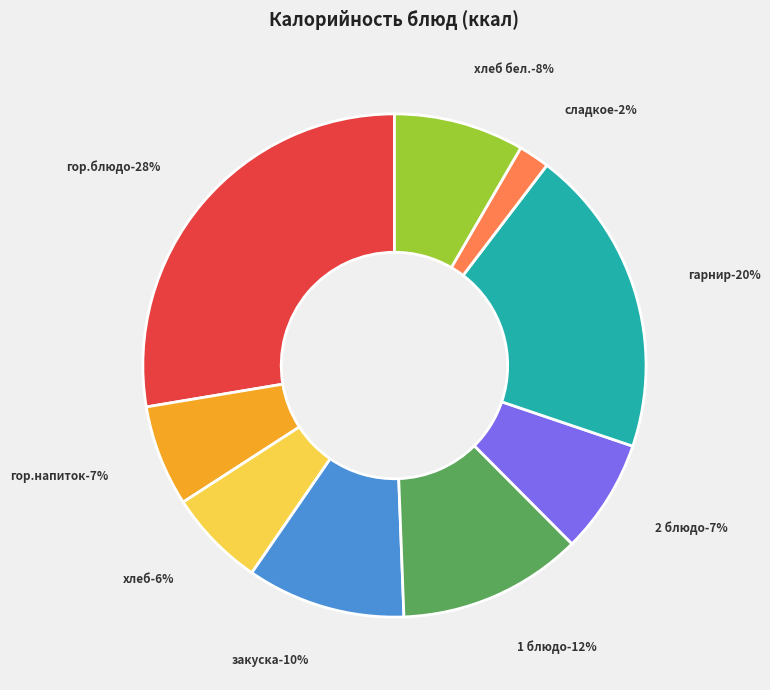

Which category has the biggest portion of the pie?

гор.блюдо (Каша пшенная)